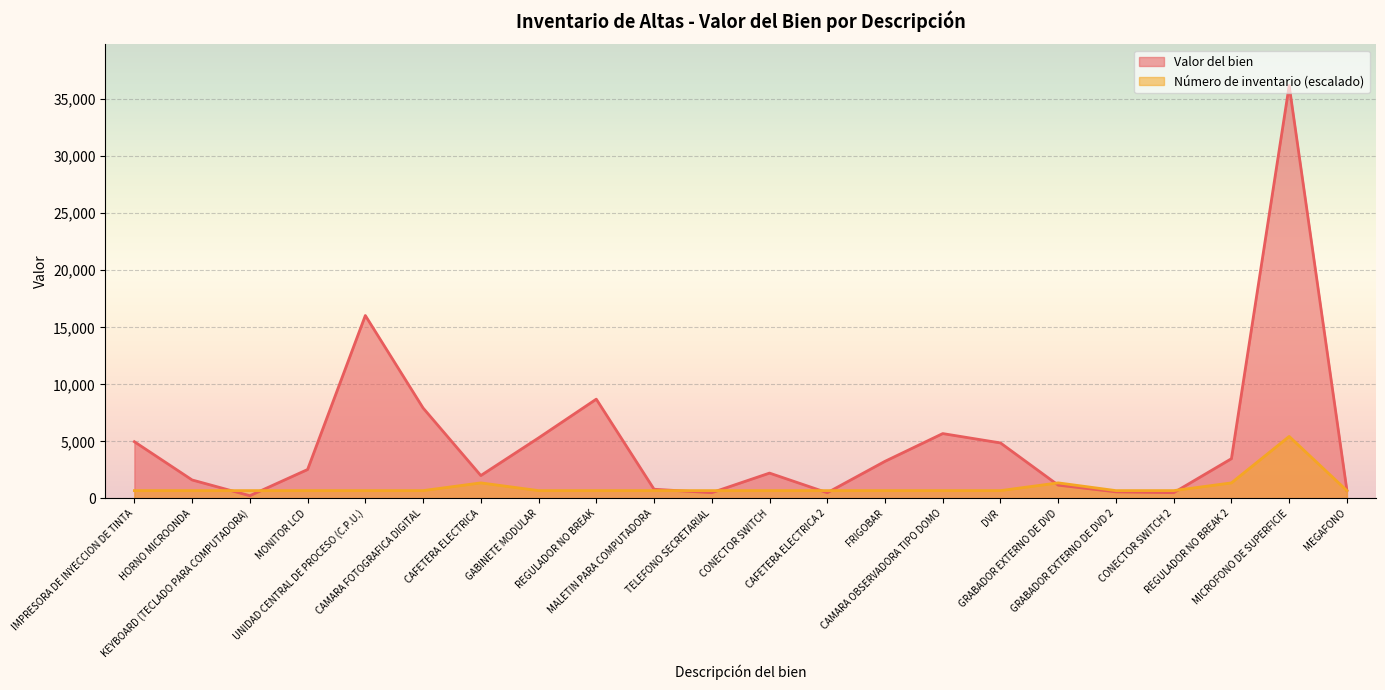

What is the value of the Número de inventario point at the 4th from the left?

678.6